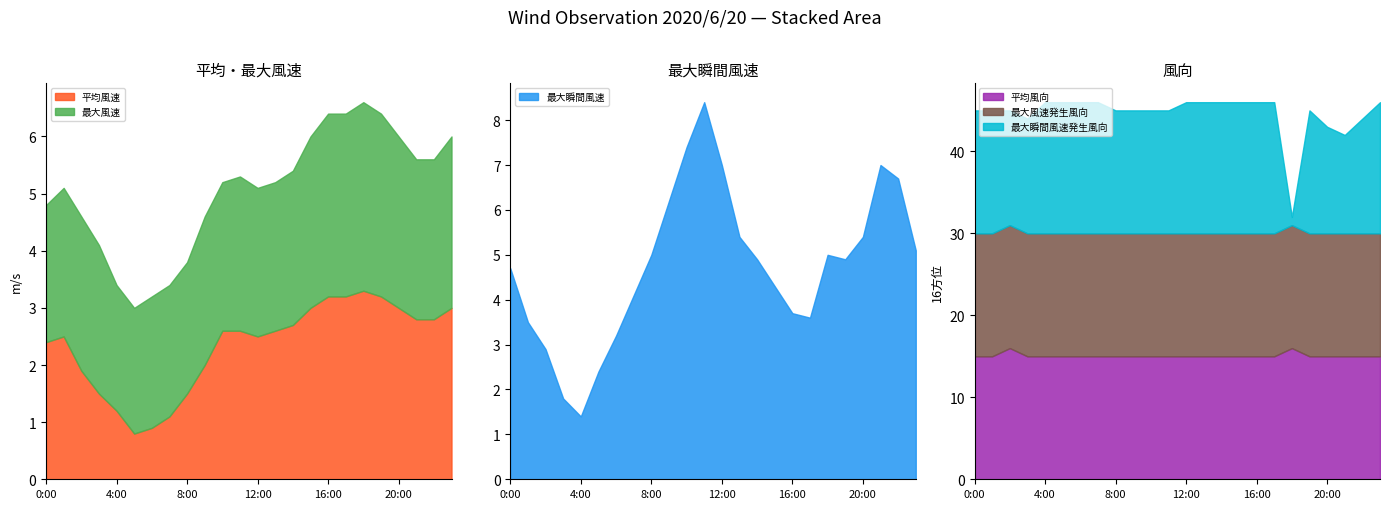

What is the spread (max minus min) of values at 8:00?

13.5